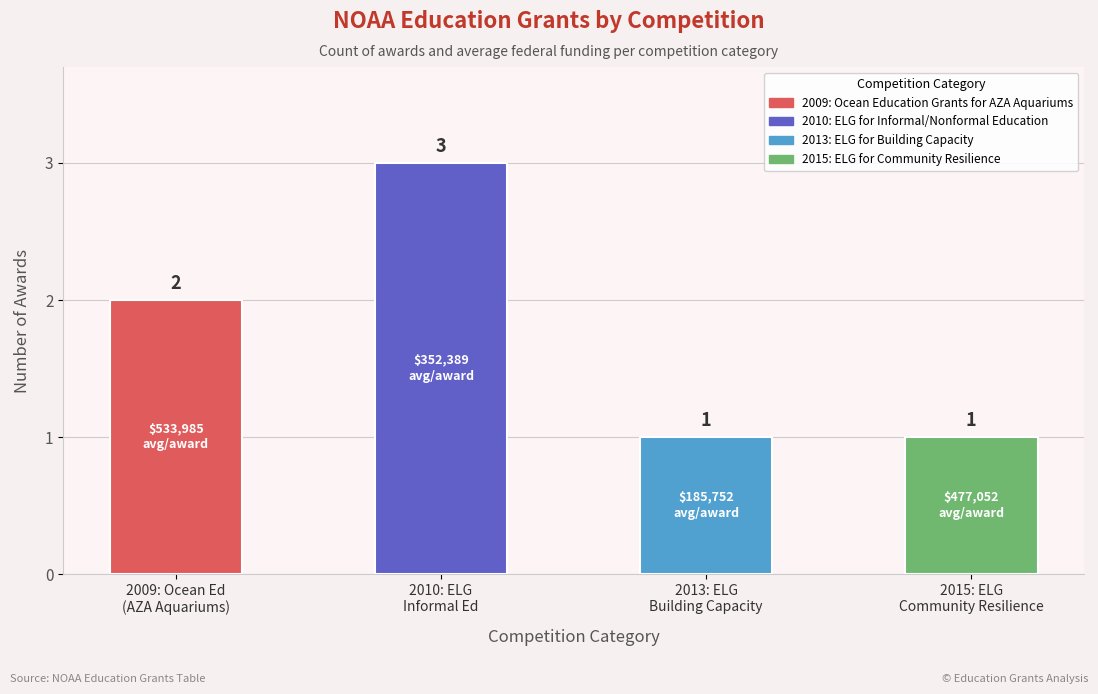

Reading left to right, extract all data points from this chart.

2009: Ocean Ed
(AZA Aquariums)=2	2010: ELG
Informal Ed=3	2013: ELG
Building Capacity=1	2015: ELG
Community Resilience=1